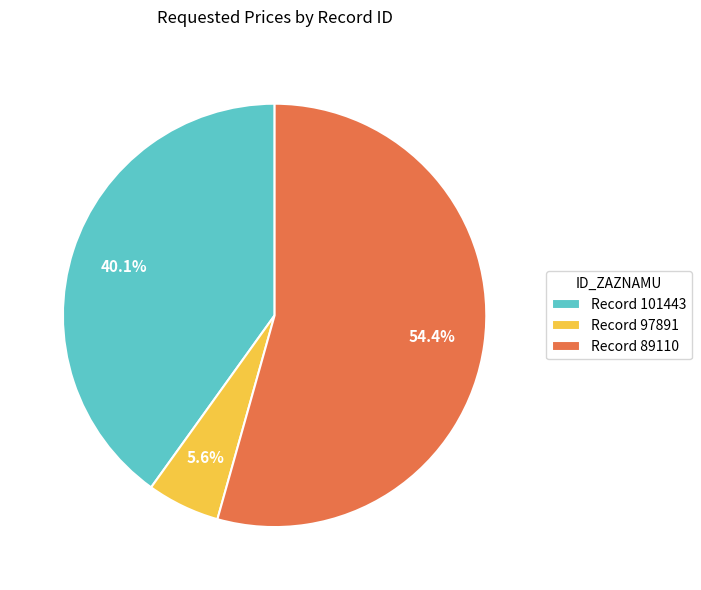

Which slice is the smallest?

Record 97891